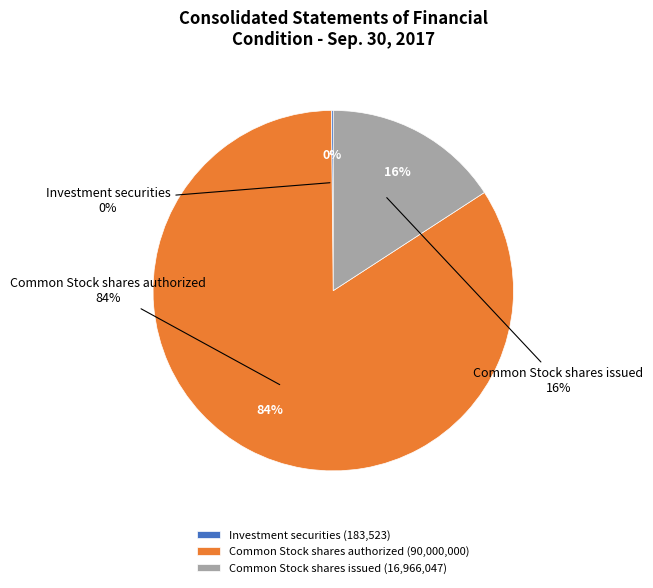

Between Investment securities and Common Stock shares authorized, which is larger?

Common Stock shares authorized